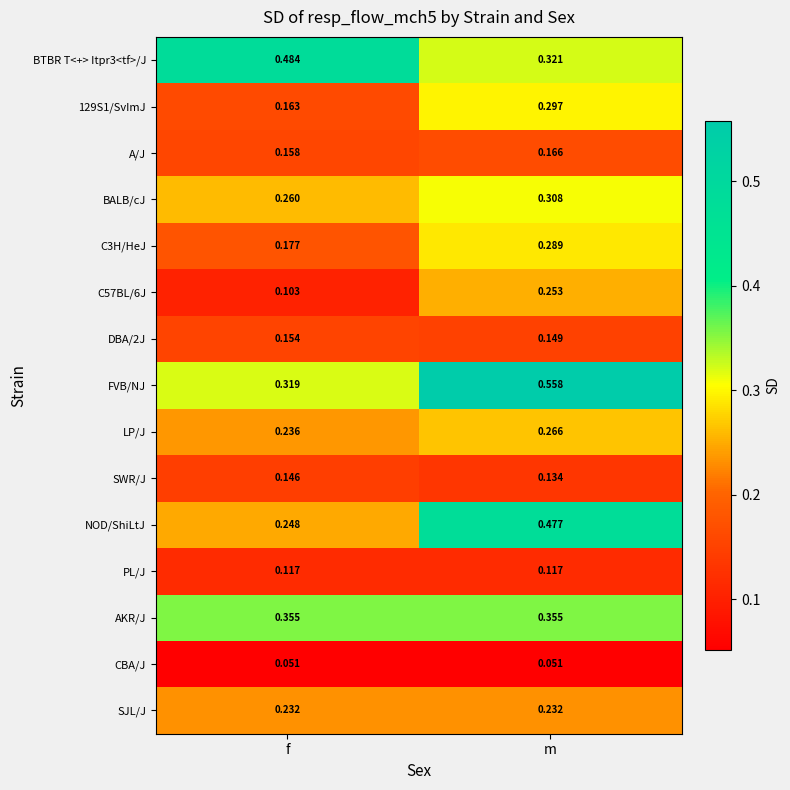

Which series has the widest spread of values?

FVB/NJ